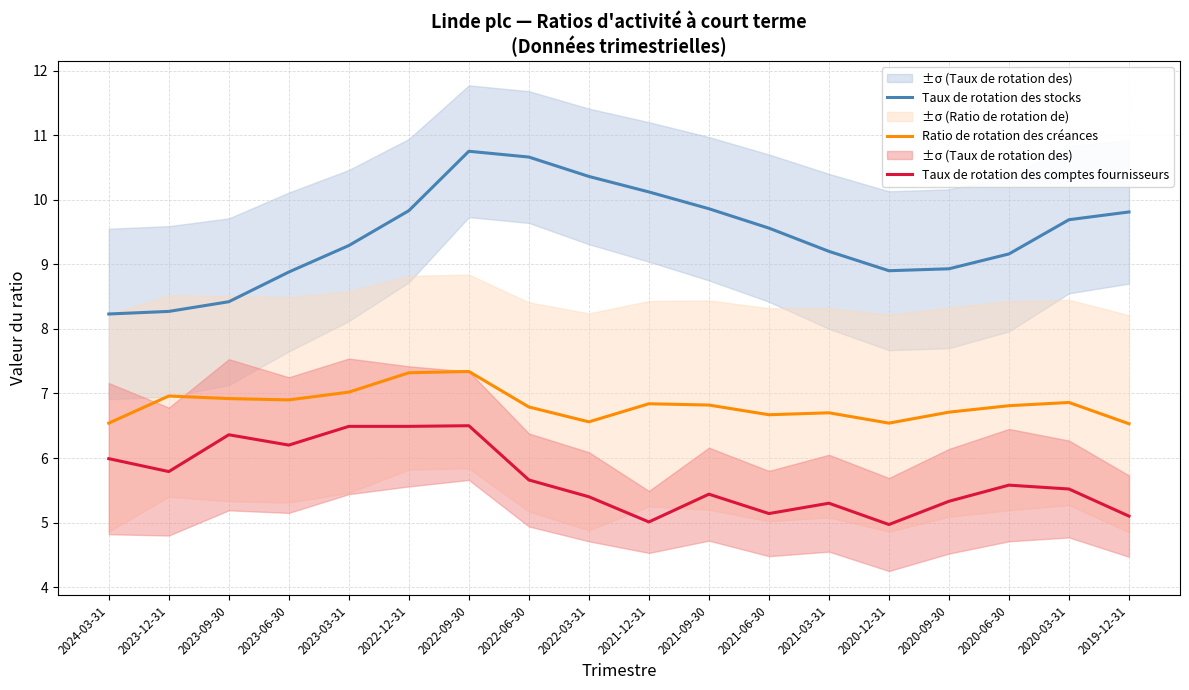

Reading right to left, transcribe all the data shown in this chart.

Taux de rotation des stocks: 2019-12-31=9.8	2020-03-31=9.7	2020-06-30=9.2	2020-09-30=8.9	2020-12-31=8.9	2021-03-31=9.2	2021-06-30=9.6	2021-09-30=9.9	2021-12-31=10.1	2022-03-31=10.4	2022-06-30=10.7	2022-09-30=10.8	2022-12-31=9.8	2023-03-31=9.3	2023-06-30=8.9	2023-09-30=8.4	2023-12-31=8.3	2024-03-31=8.2
Ratio de rotation des créances: 2019-12-31=6.5	2020-03-31=6.9	2020-06-30=6.8	2020-09-30=6.7	2020-12-31=6.5	2021-03-31=6.7	2021-06-30=6.7	2021-09-30=6.8	2021-12-31=6.8	2022-03-31=6.6	2022-06-30=6.8	2022-09-30=7.3	2022-12-31=7.3	2023-03-31=7.0	2023-06-30=6.9	2023-09-30=6.9	2023-12-31=7.0	2024-03-31=6.5
Taux de rotation des comptes fournisseurs: 2019-12-31=5.1	2020-03-31=5.5	2020-06-30=5.6	2020-09-30=5.3	2020-12-31=5.0	2021-03-31=5.3	2021-06-30=5.1	2021-09-30=5.4	2021-12-31=5.0	2022-03-31=5.4	2022-06-30=5.7	2022-09-30=6.5	2022-12-31=6.5	2023-03-31=6.5	2023-06-30=6.2	2023-09-30=6.4	2023-12-31=5.8	2024-03-31=6.0